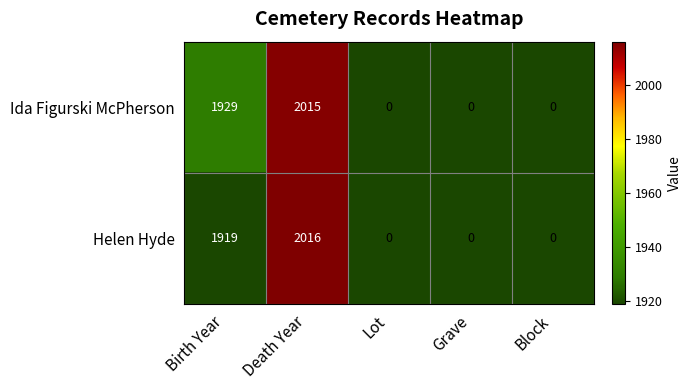

Which series changed the most between Death Year and Lot?

Helen Hyde